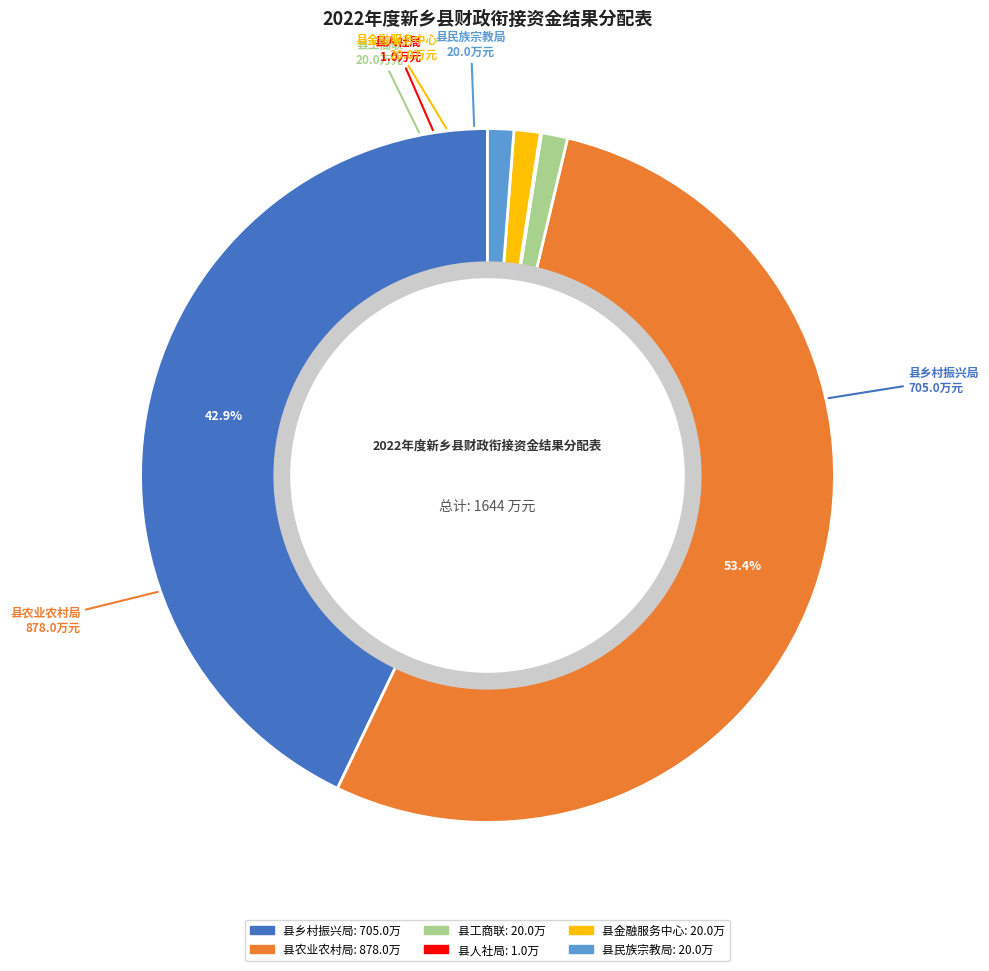

What is the largest slice in the pie chart?

县农业农村局